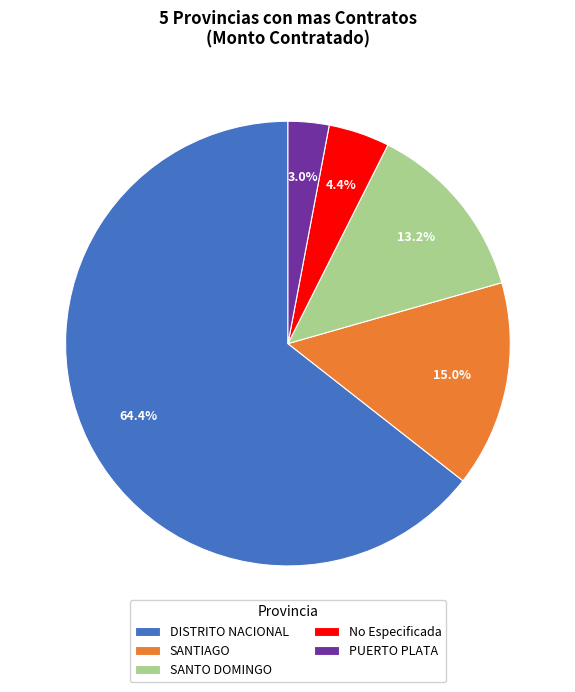

Combined, what portion of the pie is No Especificada and SANTO DOMINGO?

17.6%